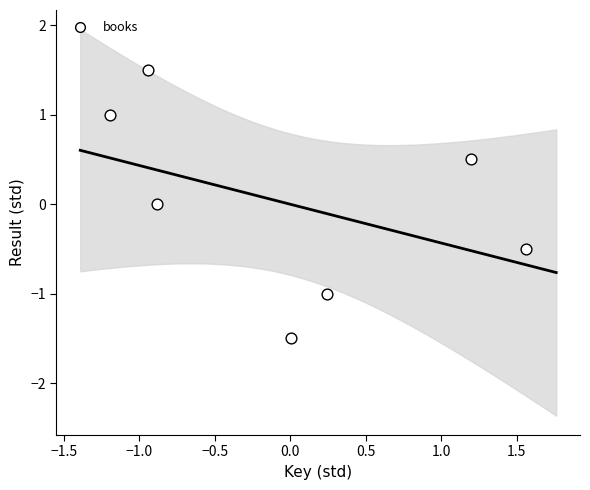

What is the range of X values (max minus min)?

2.8